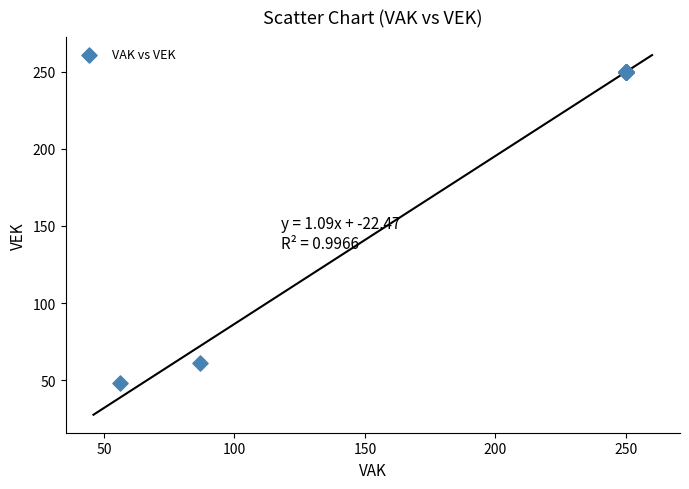

What Y value in the scatter plot is closest to 149?

61